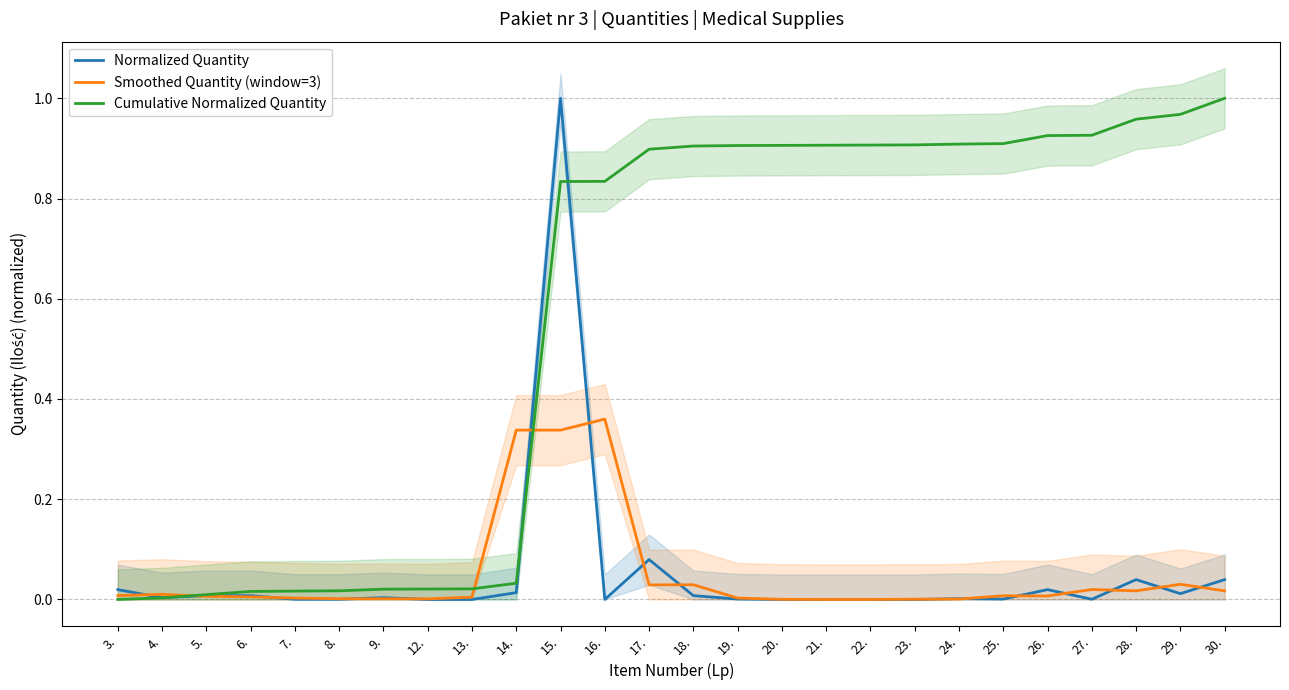

At which category is the sum across all series the highest?

15.